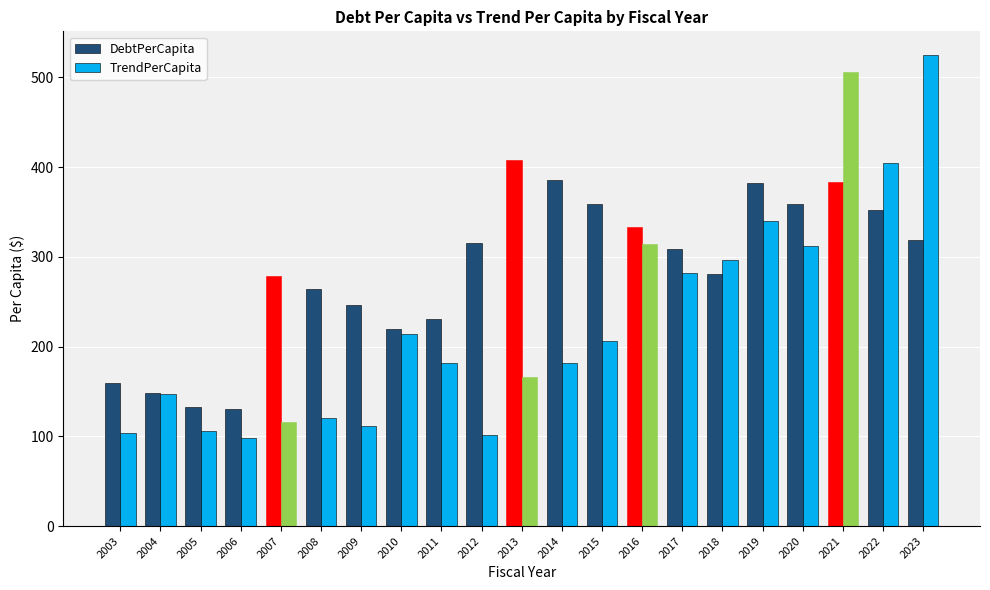

At which category does the chart reach its peak across all series?

2023